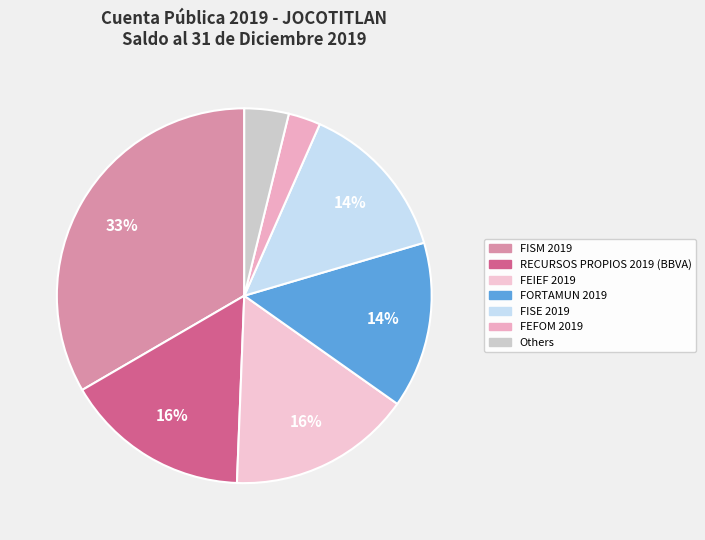

Is there a majority slice in this chart?

No